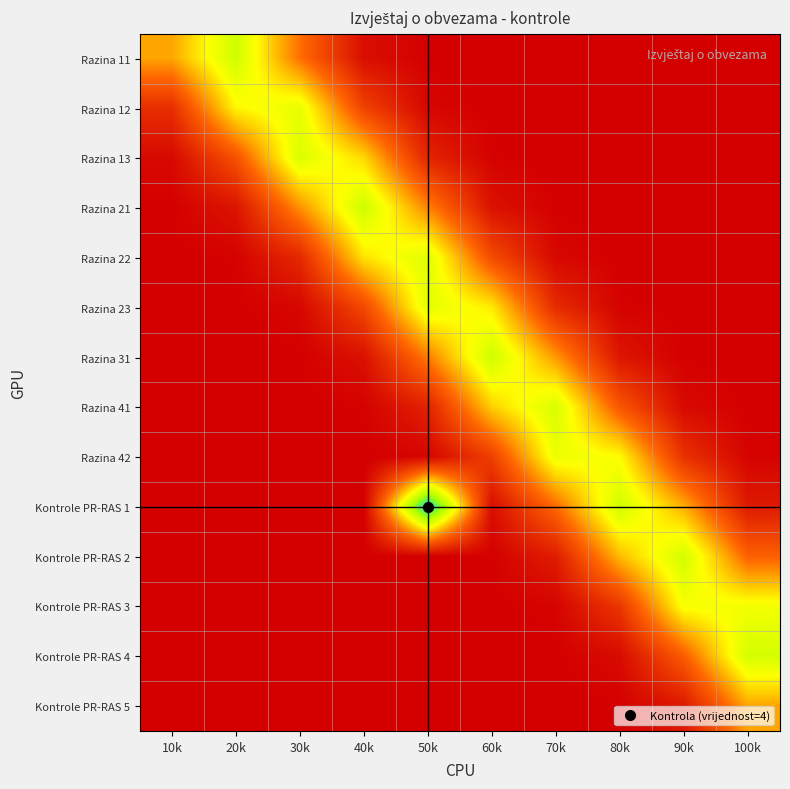

What is the spread (max minus min) of values at 10k?

0.6